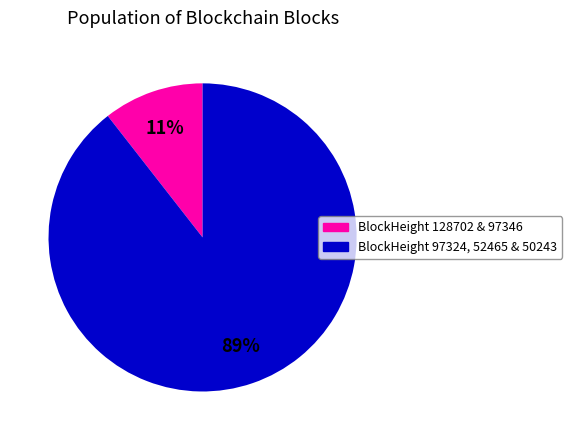

Is there any slice that represents more than half of the pie?

Yes